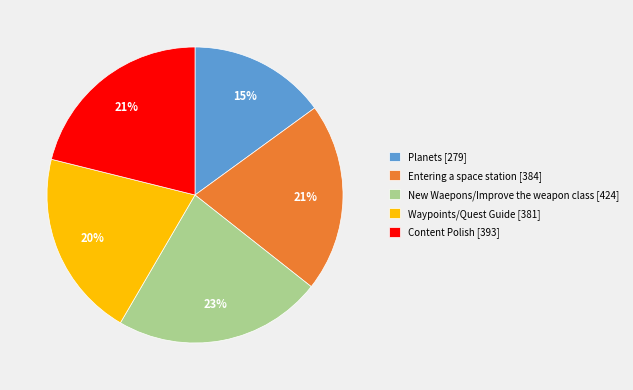

How many slices are in this pie chart?

5